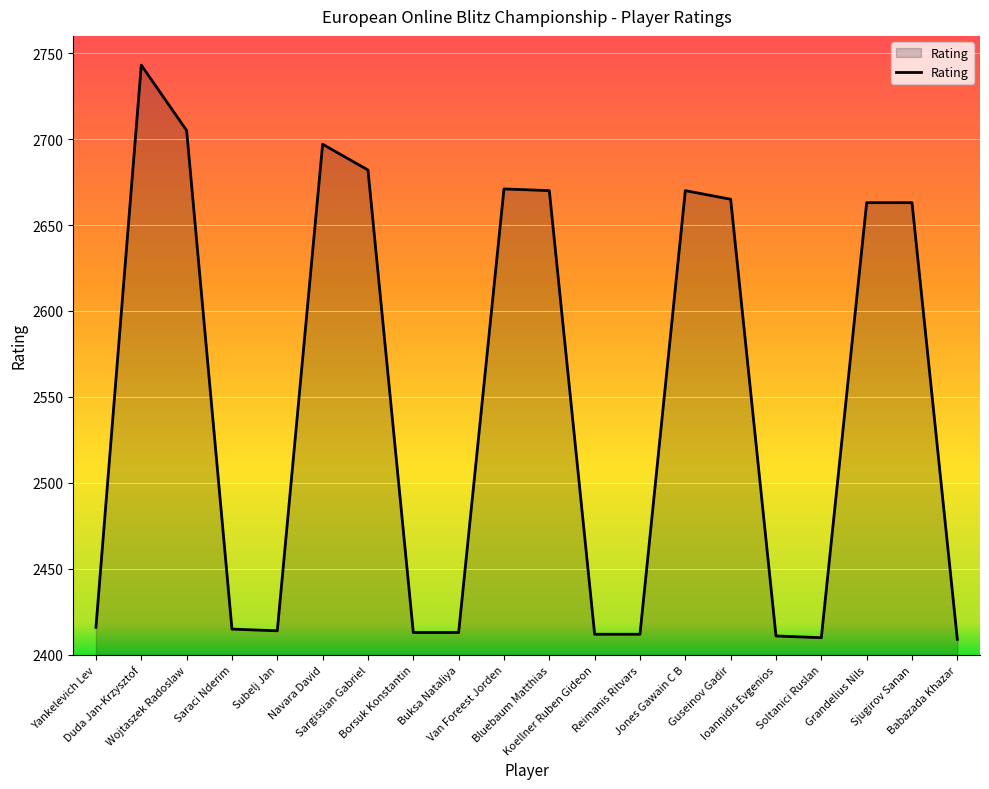

What is the approximate value at Koellner Ruben Gideon, to the nearest 5?

2410